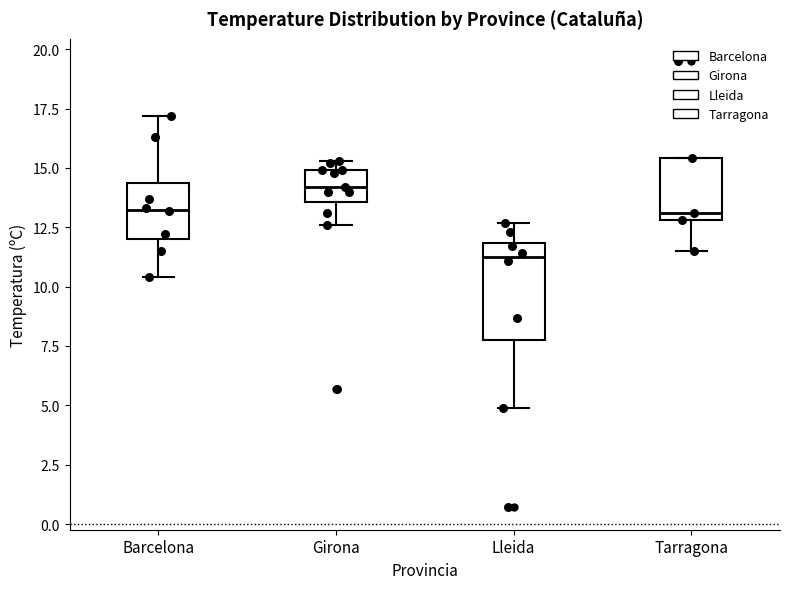

Where is the upper edge of the box for Barcelona on the y-axis? The values are not printed on the chart, so give them approximately, as read against the axis.

14.5